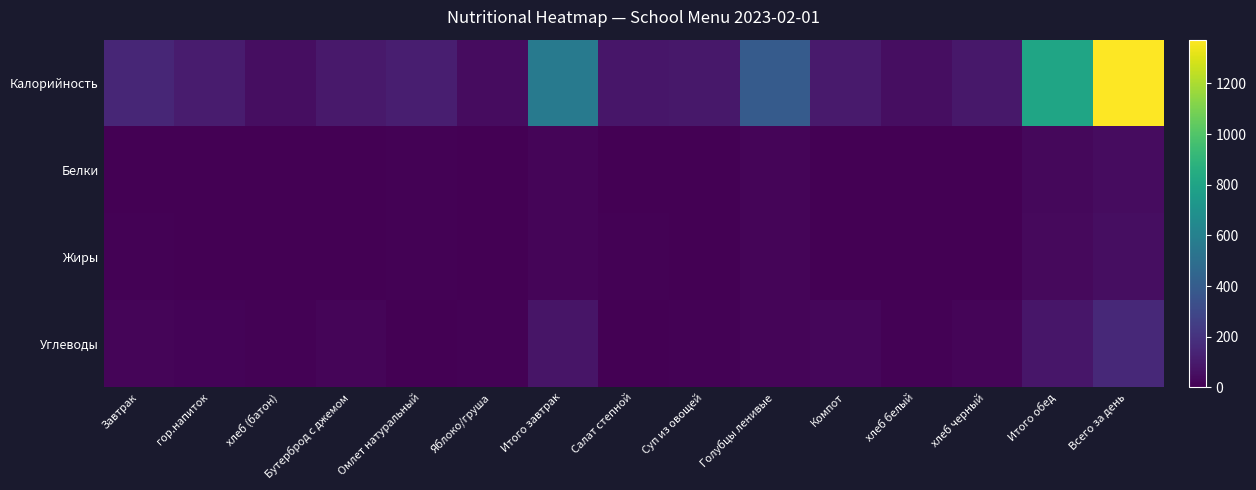

At Суп из овощей, list the series in order from largest to smallest.

Калорийность, Углеводы, Жиры, Белки